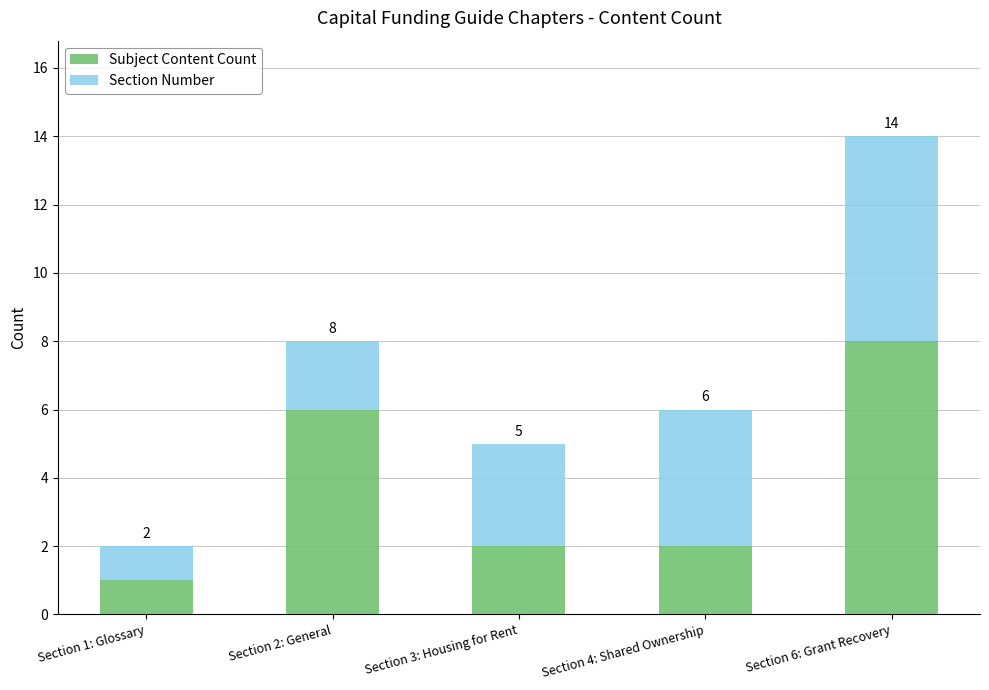

At which label does Subject Content Count first exceed 2?

Section 2: General